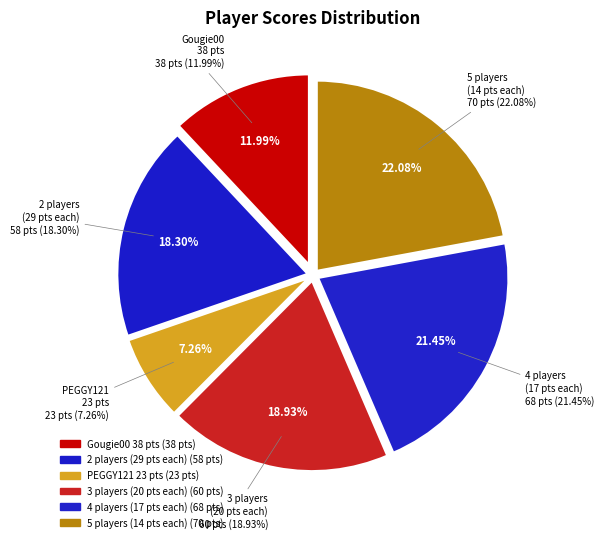

The nomadnorm slice represents 17% of the pie. True or false?

False